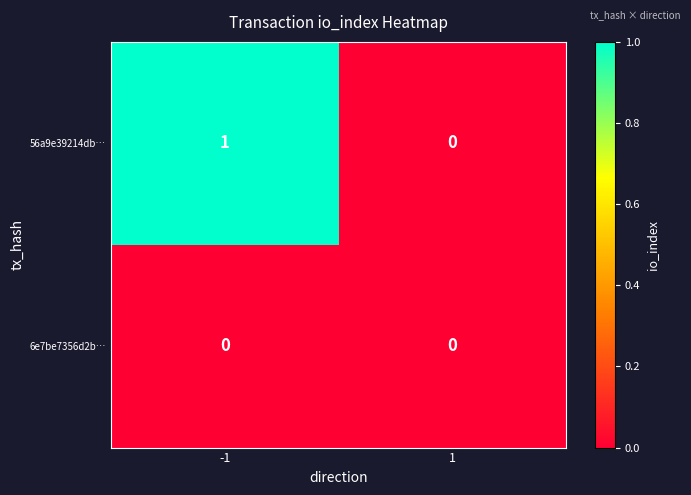

Rank the series by their average value, from highest to lowest.

56a9e39214db…, 6e7be7356d2b…